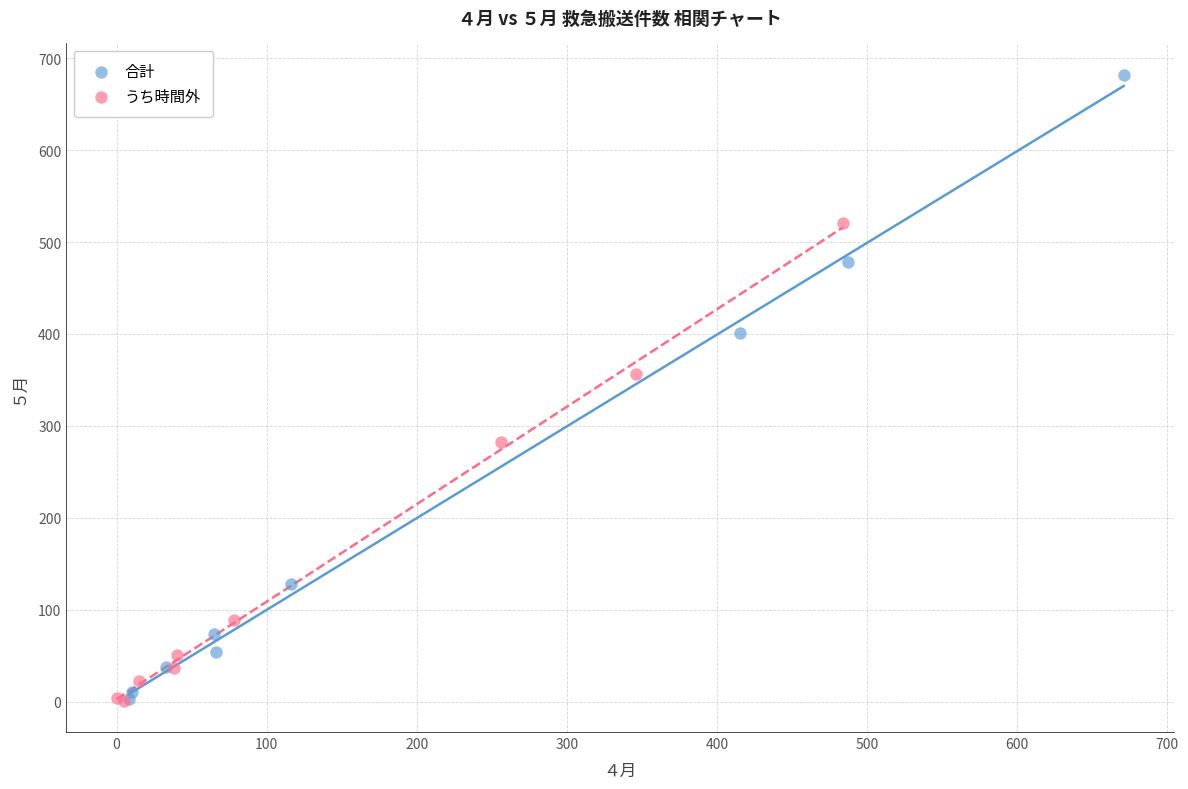

Which series has the widest spread of Y values?

合計